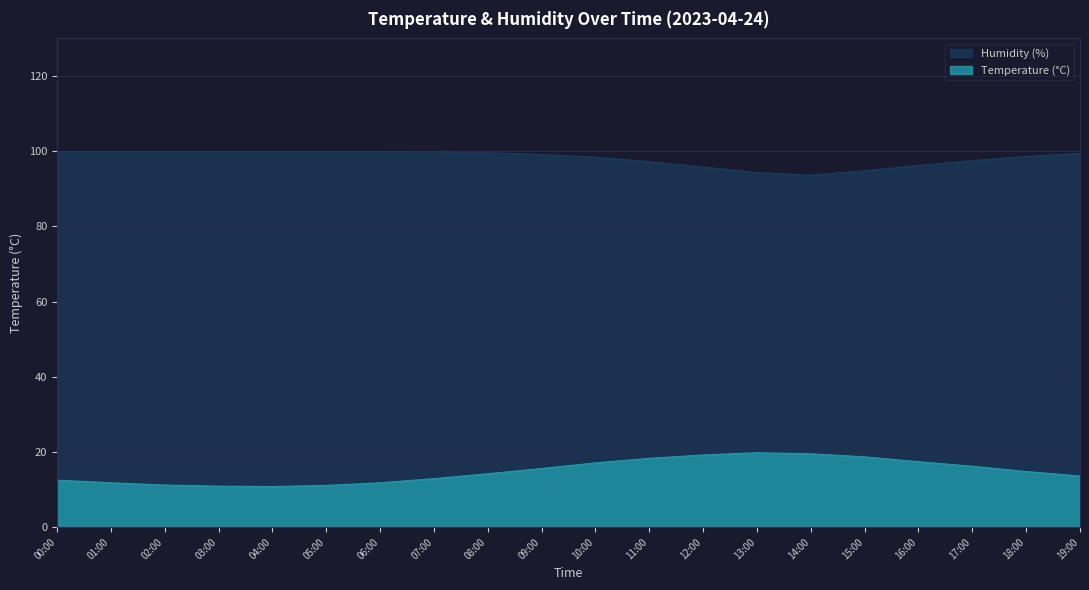

What is the average value of the Temperature series?

14.9